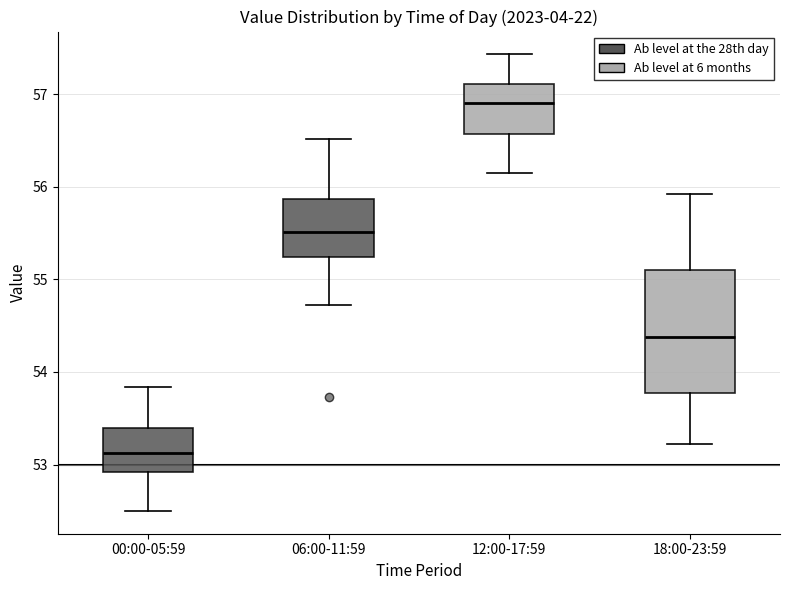

Which box has the lowest median line?

00:00-05:59